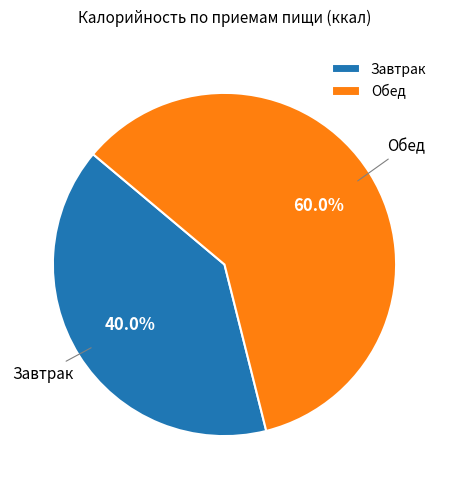

What portion of the pie excludes Завтрак?

60.0%